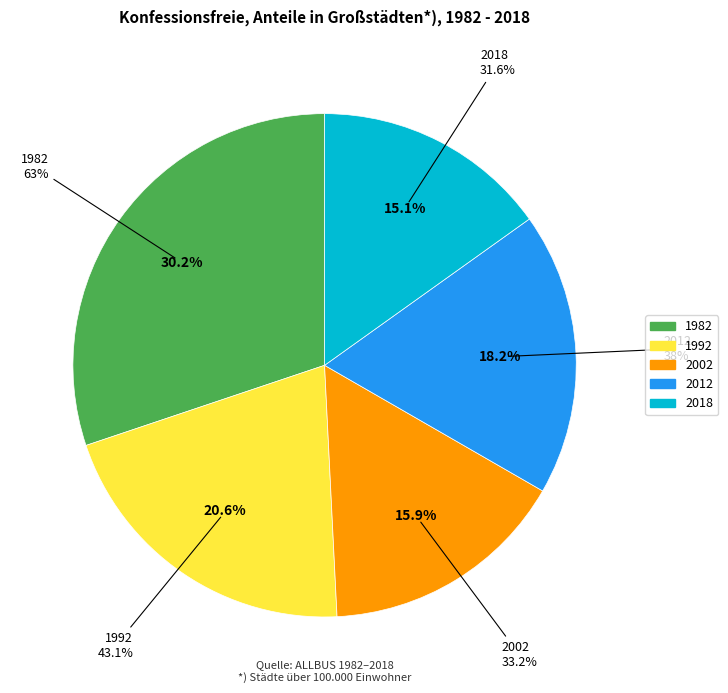

To the nearest percent, what is the difference between the 2012 and 2018 slice percentages?

3%